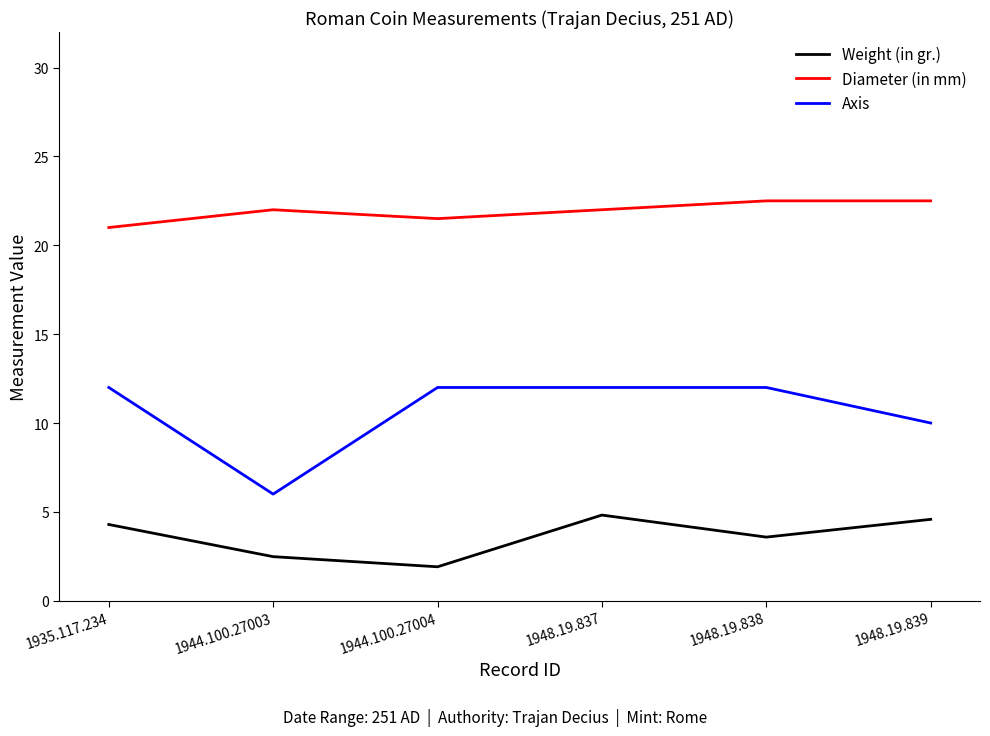

What is the difference between the Weight (in gr.) values at 1948.19.837 and 1944.100.27004?

2.9